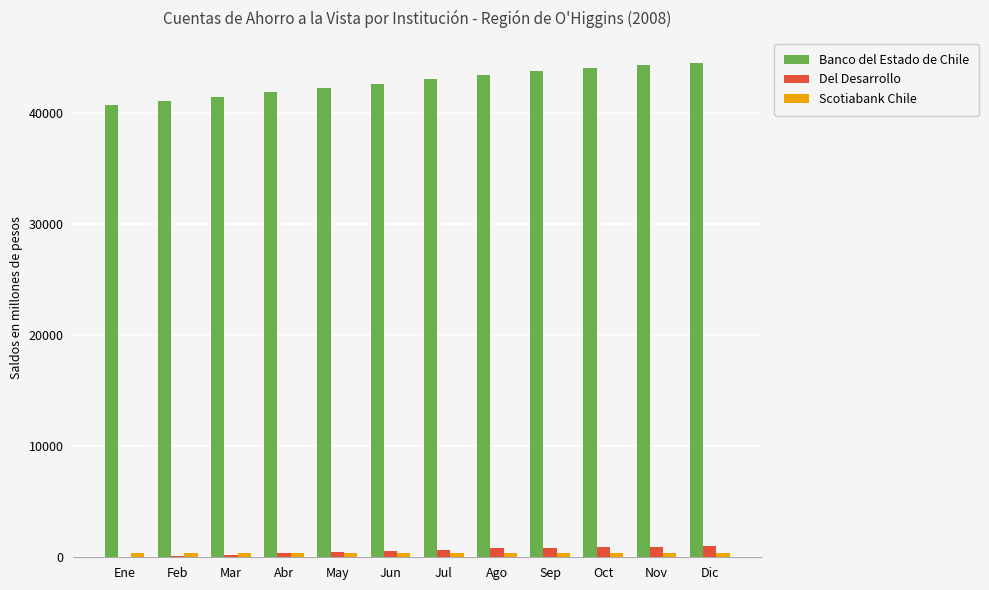

How many groups of bars are there?

12